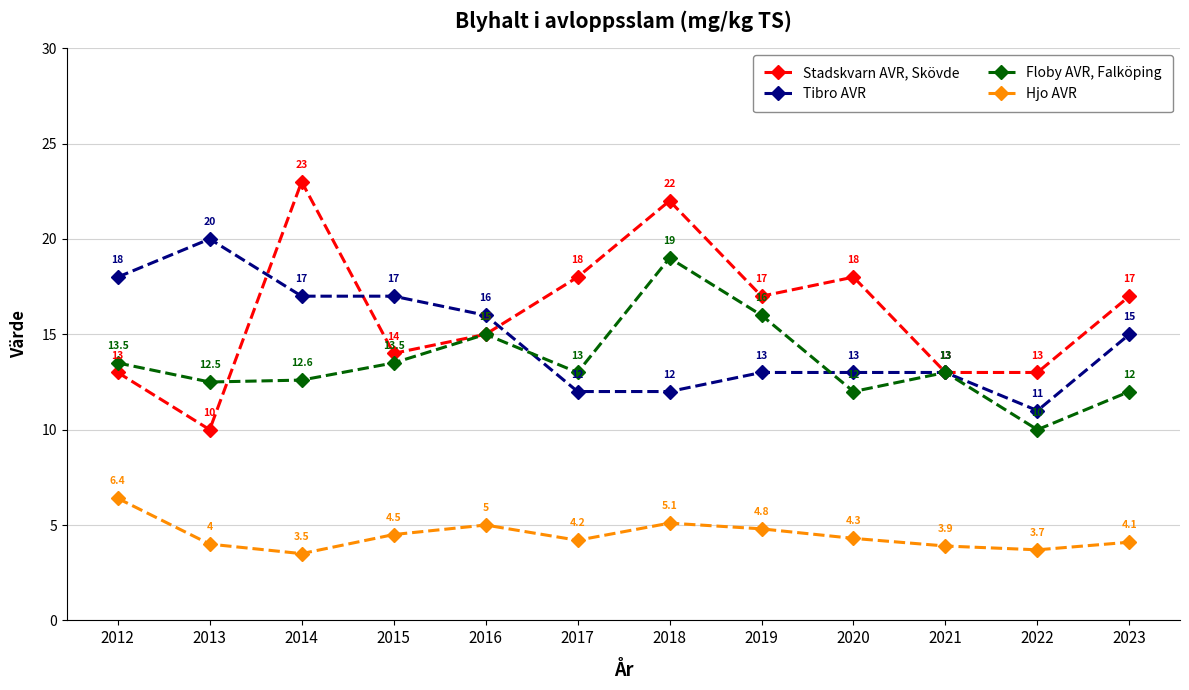

At which category is the sum across all series the highest?

2018